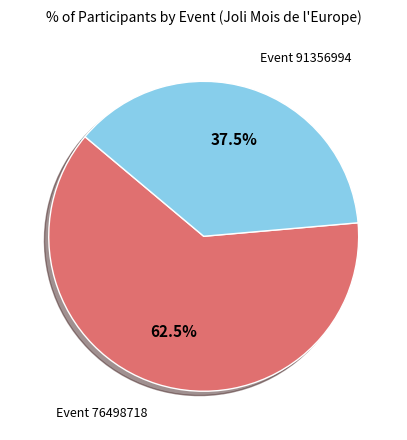

Does any single category account for the majority?

Yes